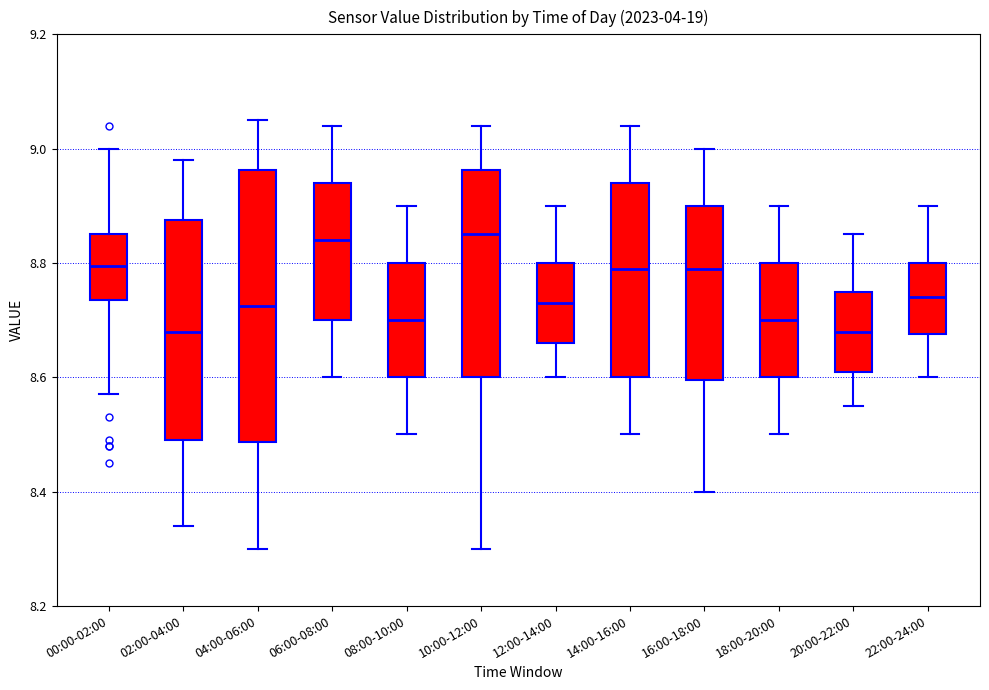

Reading left to right, read every box against the y-axis: the position of its median line, the range the box covers, and the ends of its whiskers. The values are not printed on the chart, so give them approximately, as read against the axis.

00:00-02:00: median 8.80, box 8.74 to 8.86, whiskers 8.58 to 9.00
02:00-04:00: median 8.68, box 8.50 to 8.88, whiskers 8.34 to 8.98
04:00-06:00: median 8.72, box 8.48 to 8.96, whiskers 8.30 to 9.06
06:00-08:00: median 8.84, box 8.70 to 8.94, whiskers 8.60 to 9.04
08:00-10:00: median 8.70, box 8.60 to 8.80, whiskers 8.50 to 8.90
10:00-12:00: median 8.86, box 8.60 to 8.96, whiskers 8.30 to 9.04
12:00-14:00: median 8.74, box 8.66 to 8.80, whiskers 8.60 to 8.90
14:00-16:00: median 8.80, box 8.60 to 8.94, whiskers 8.50 to 9.04
16:00-18:00: median 8.80, box 8.60 to 8.90, whiskers 8.40 to 9.00
18:00-20:00: median 8.70, box 8.60 to 8.80, whiskers 8.50 to 8.90
20:00-22:00: median 8.68, box 8.62 to 8.76, whiskers 8.56 to 8.86
22:00-24:00: median 8.74, box 8.68 to 8.80, whiskers 8.60 to 8.90